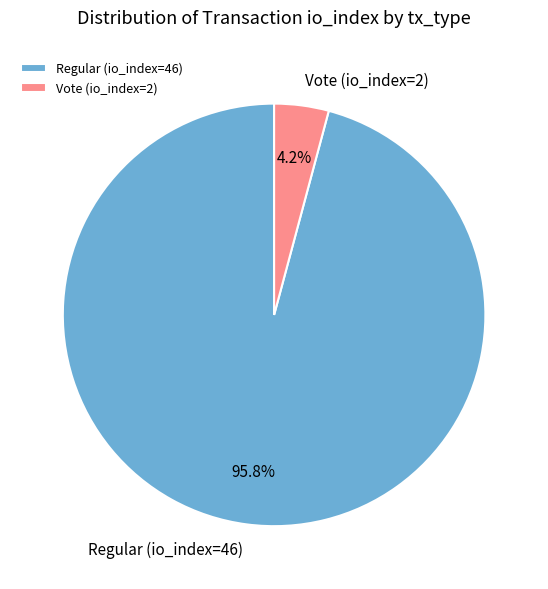

Rank the categories by value from lowest to highest.

Vote (io_index=2), Regular (io_index=46)